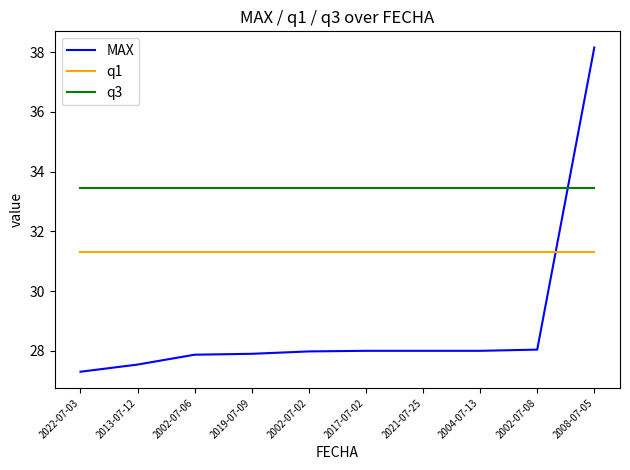

What are all the series names shown in the legend?

MAX, q1, q3